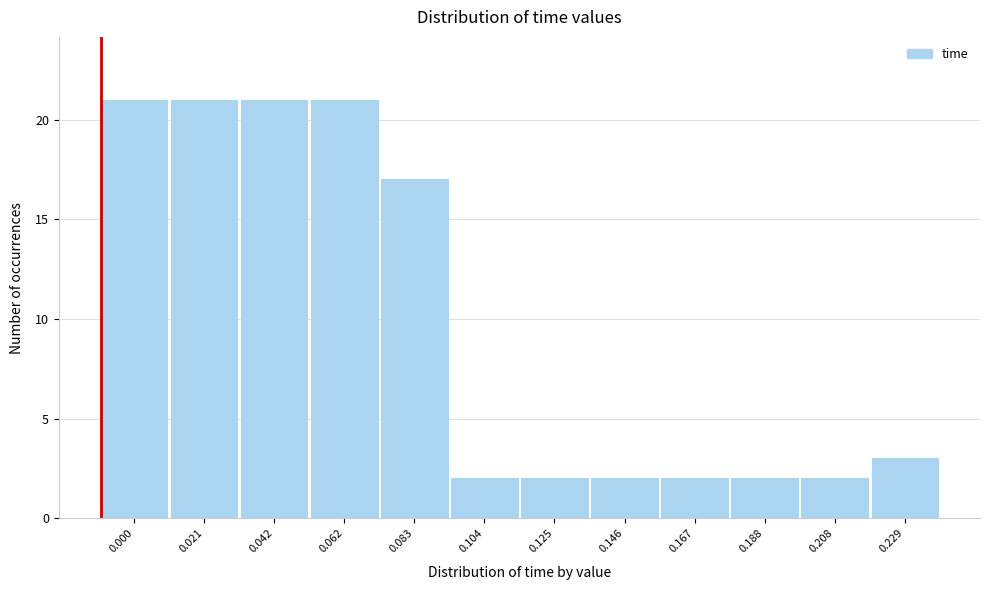

Reading left to right, list all the values displayed in this chart.

21	21	21	21	17	2	2	2	2	2	2	3